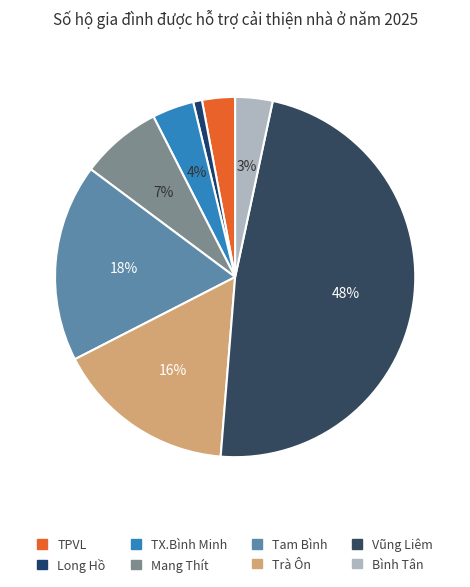

To the nearest percent, what portion does Long Hồ represent?

1%